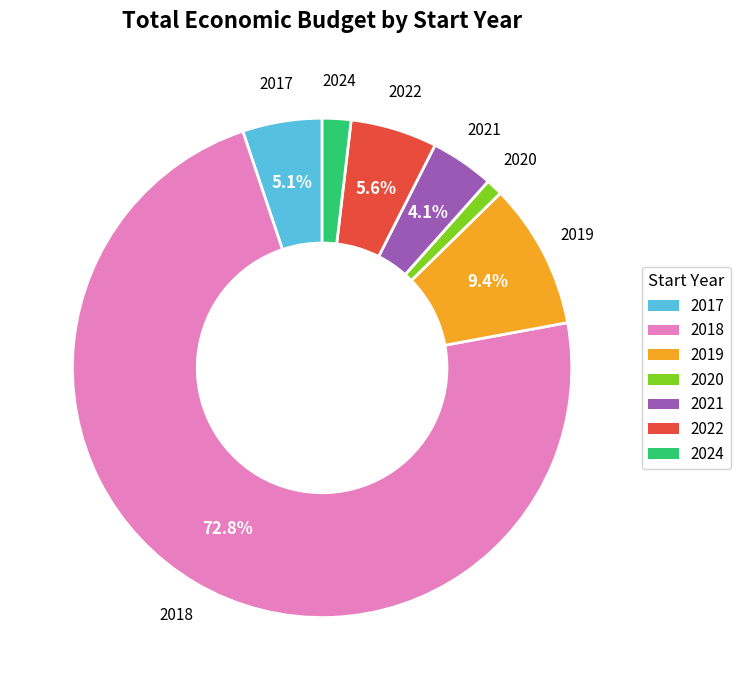

Is there a majority slice in this chart?

Yes